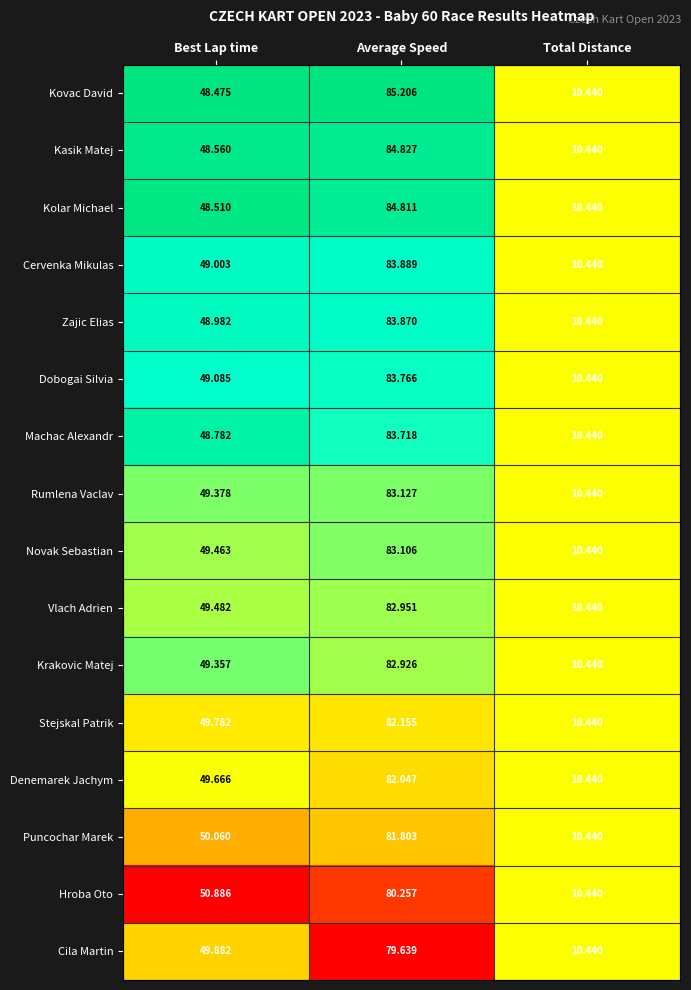

What is the spread (max minus min) of values at Best Lap time?

2.4